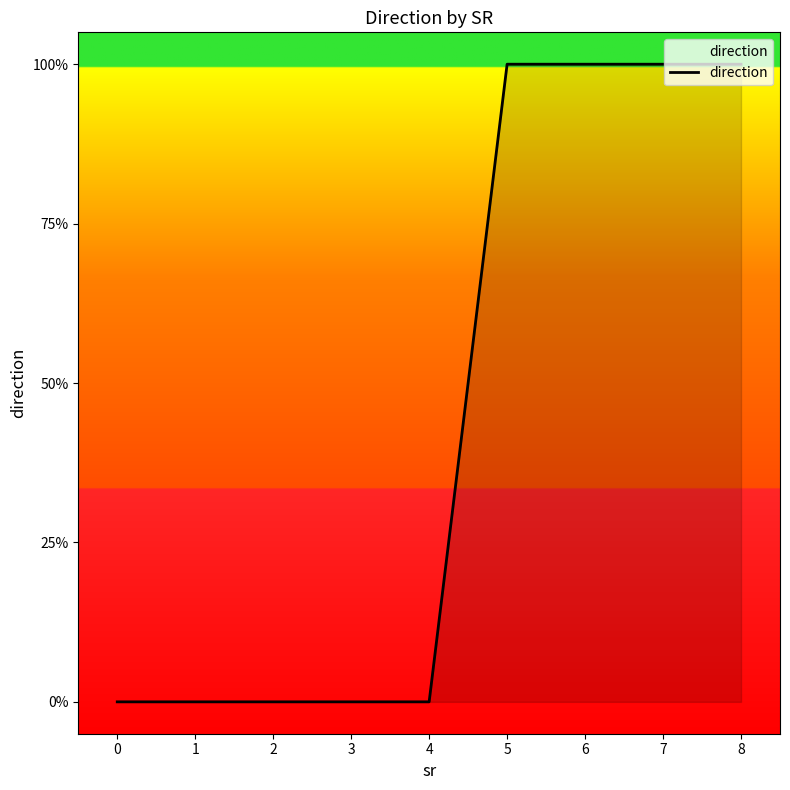

How many values exceed 0?

4